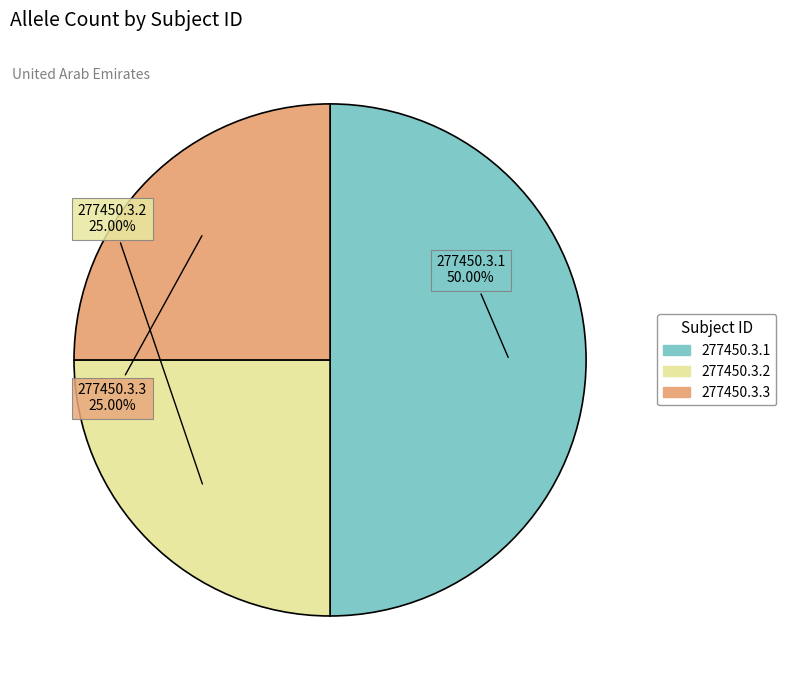

Is 277450.3.2 the majority of the pie?

No